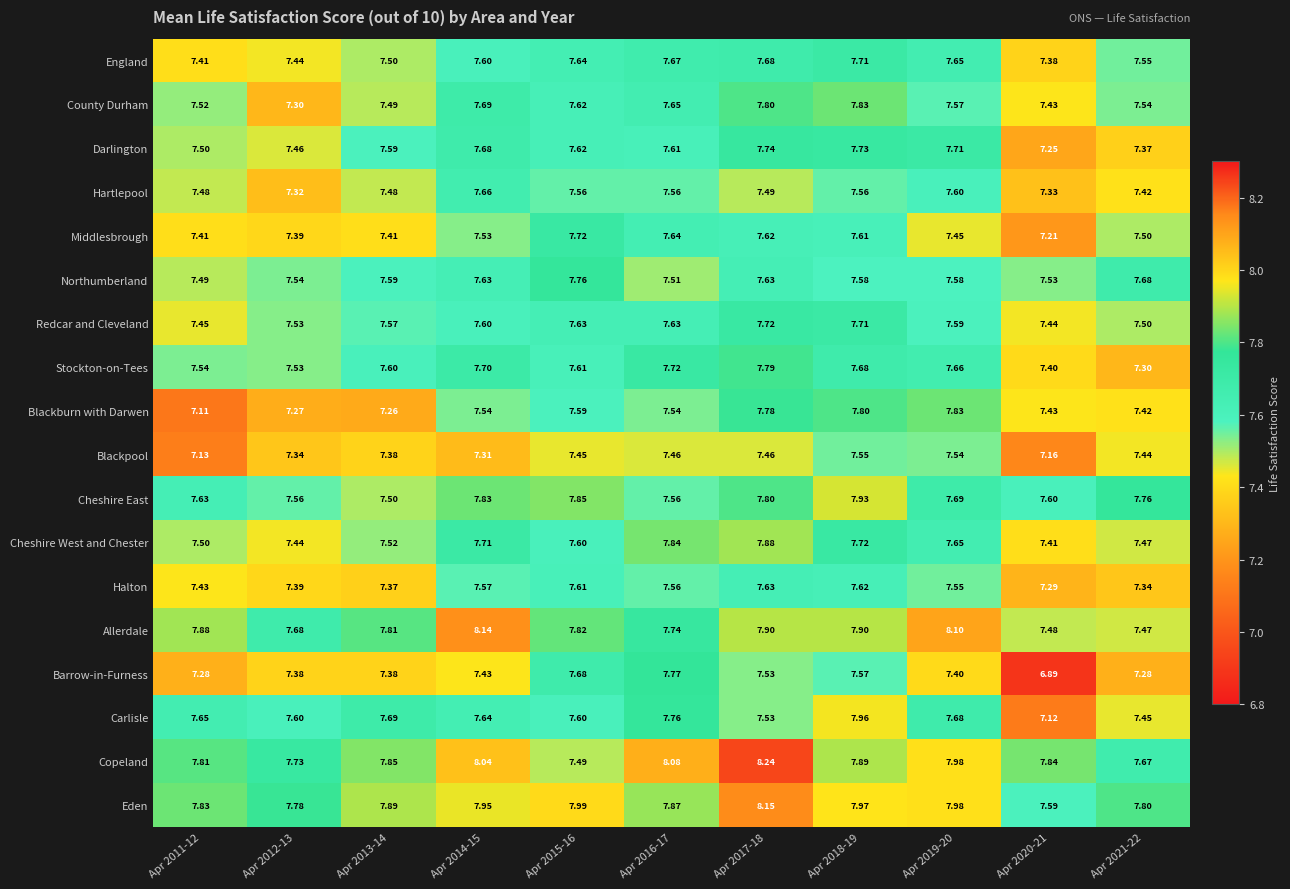

Is the value of Hartlepool at Apr 2012-13 greater than the value of Barrow-in-Furness at Apr 2011-12?

Yes